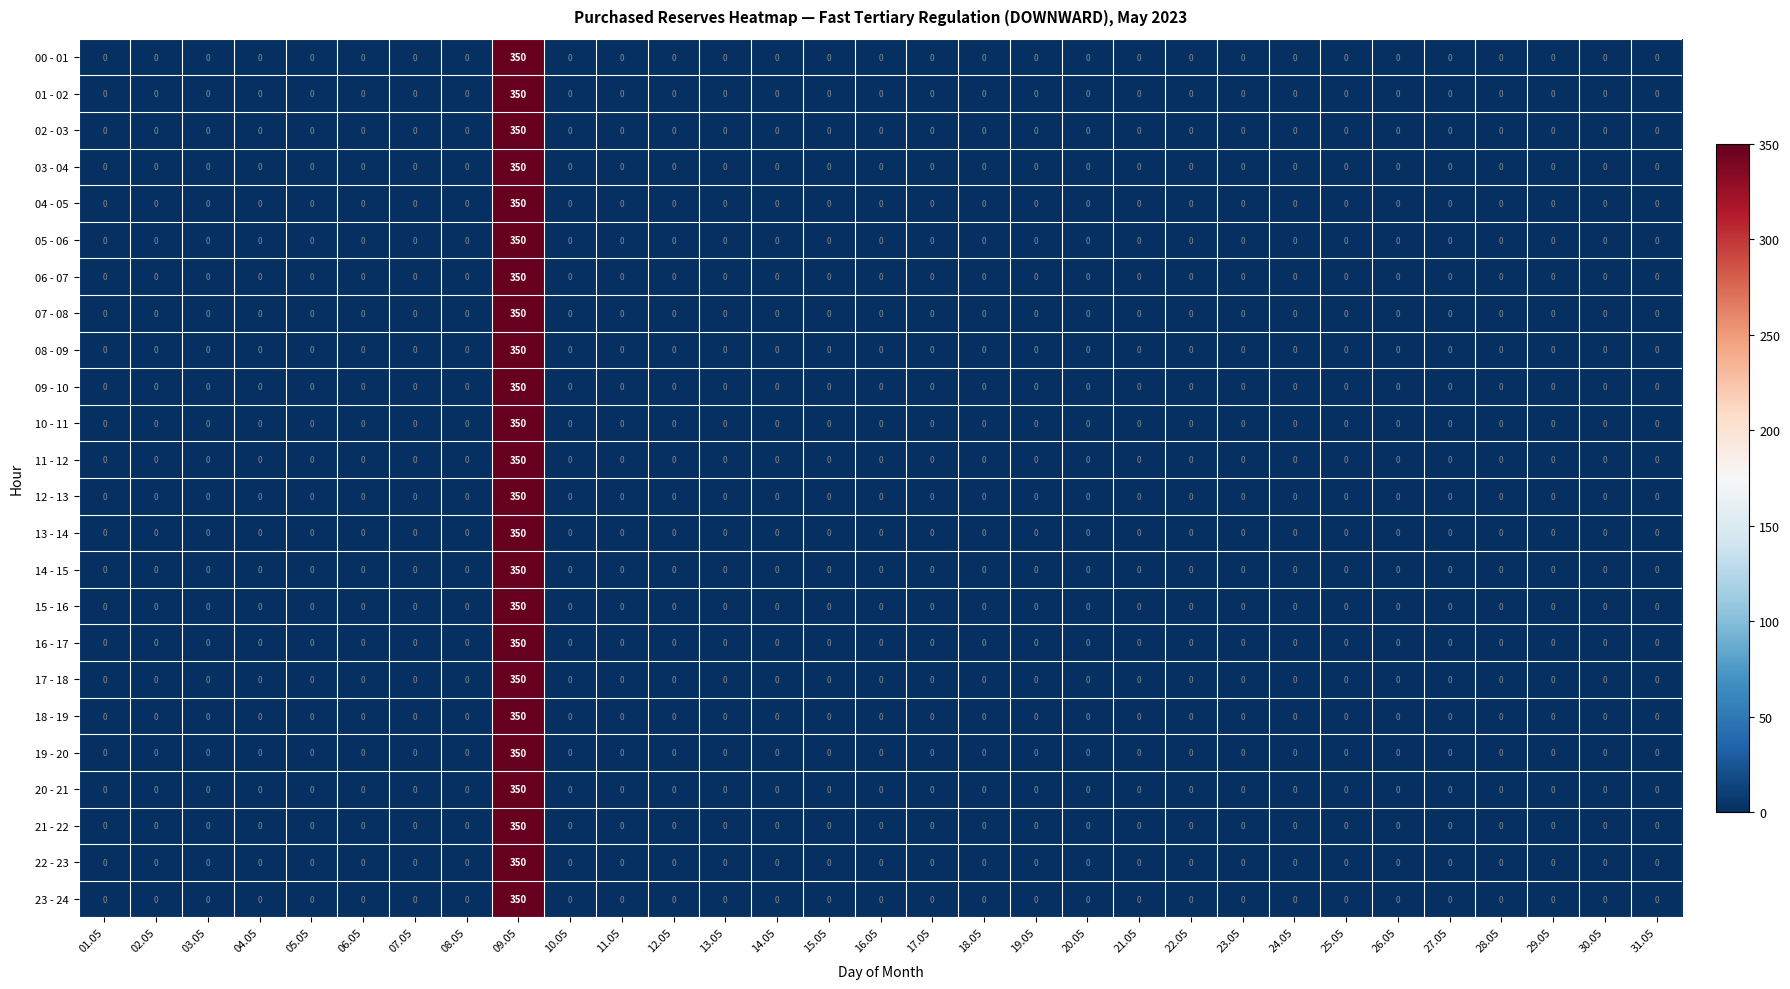

What is the maximum value shown in the chart?

350